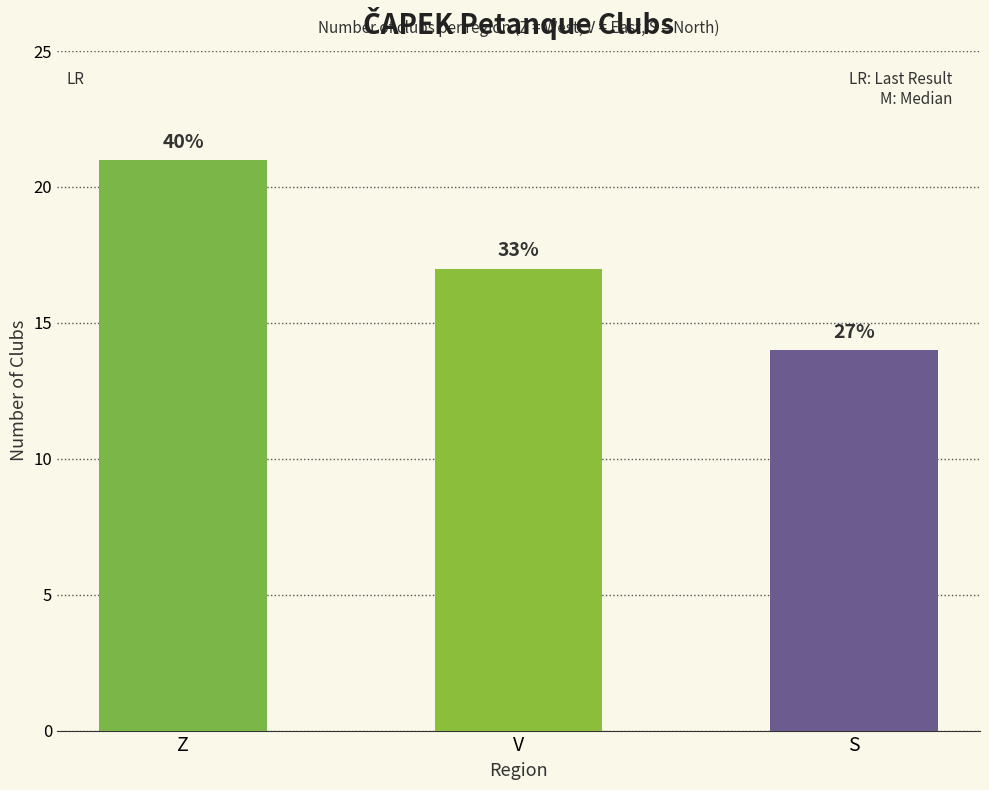

Reading right to left, list all the values displayed in this chart.

14	17	21